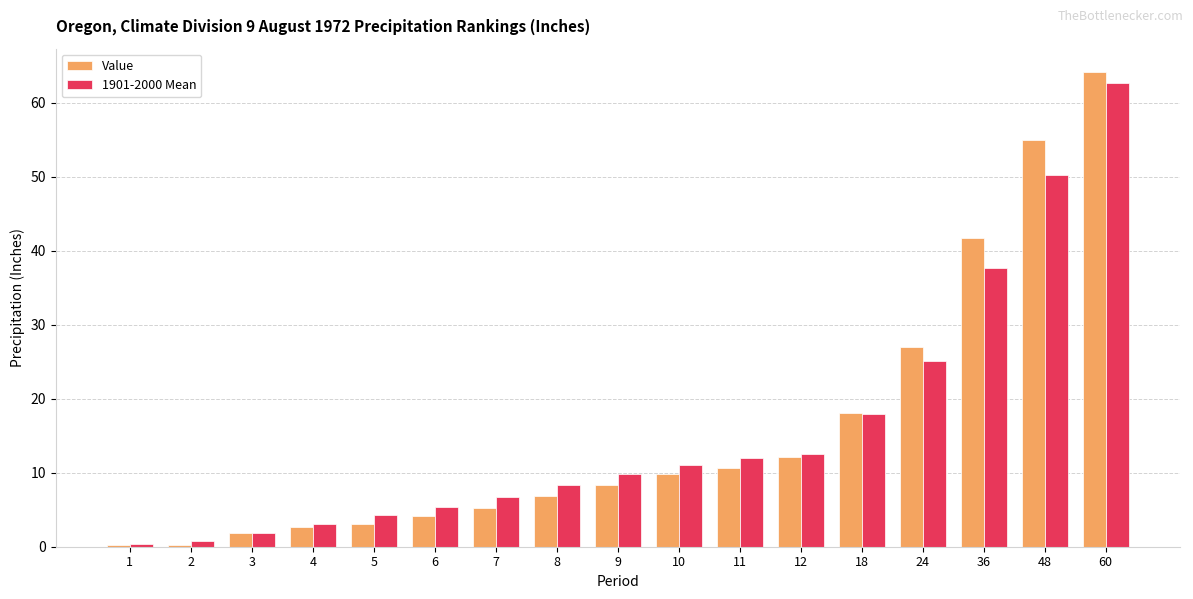

Are the bars grouped side by side (vs. stacked)?

Yes